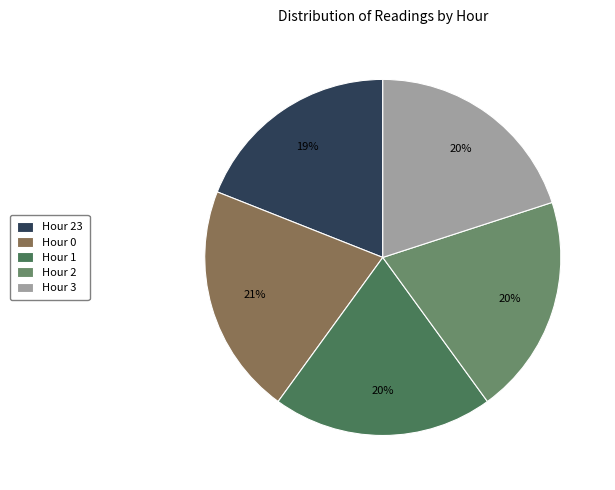

How many segments does this pie chart have?

5